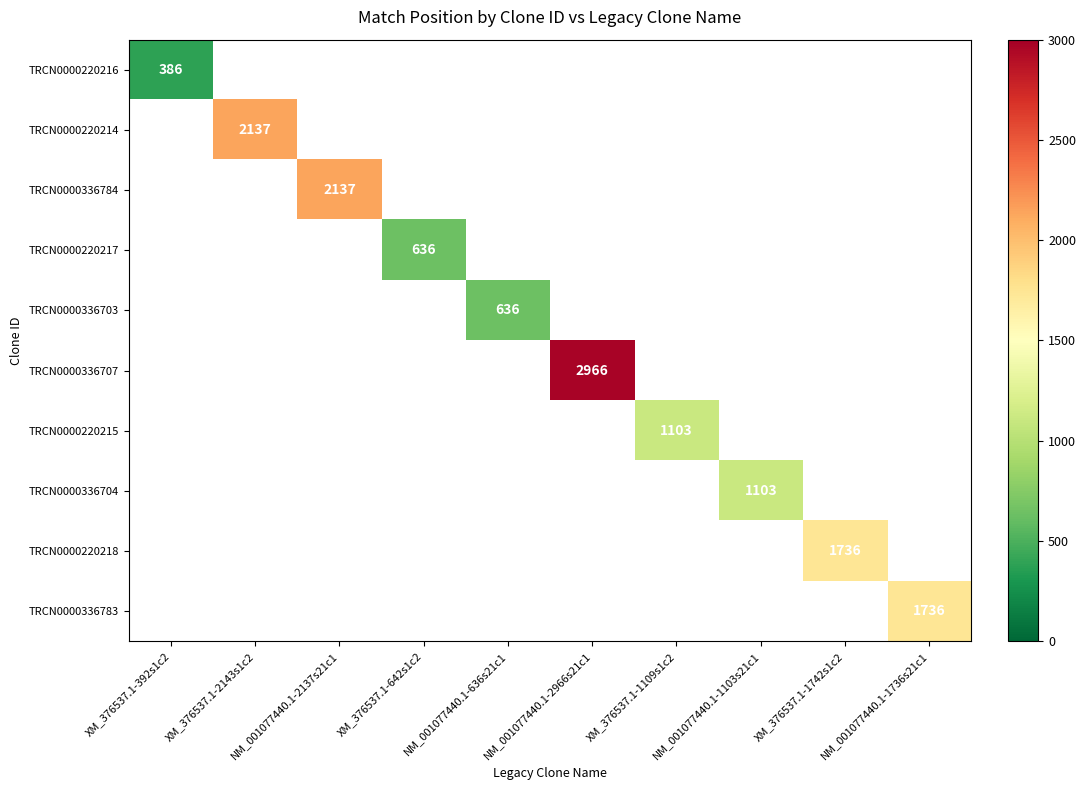

Is it true that TRCN0000336707 equals 4231 at NM_001077440.1-2966s21c1?

False